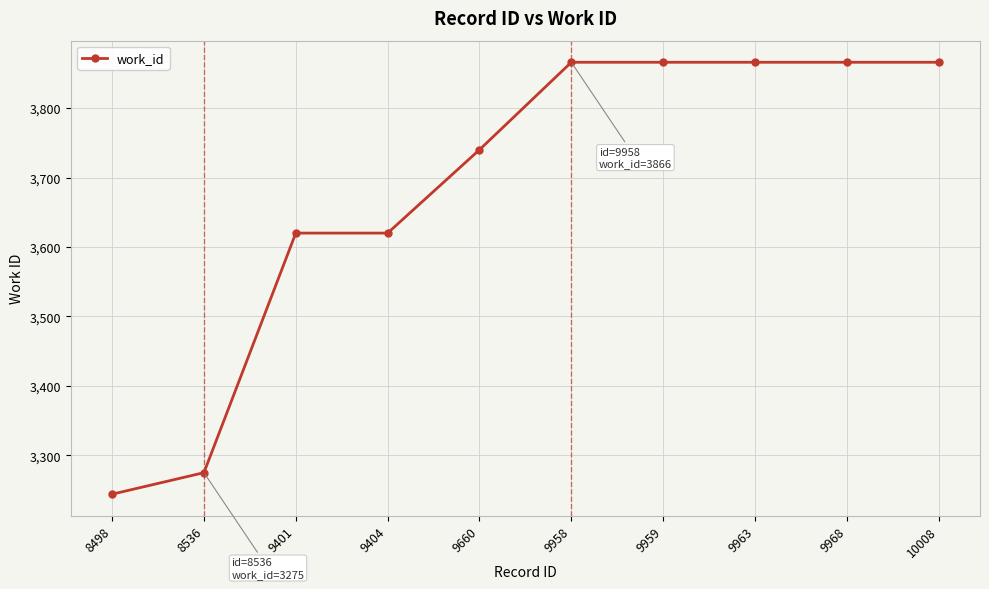

What is the difference between the second highest and minimum values?

622